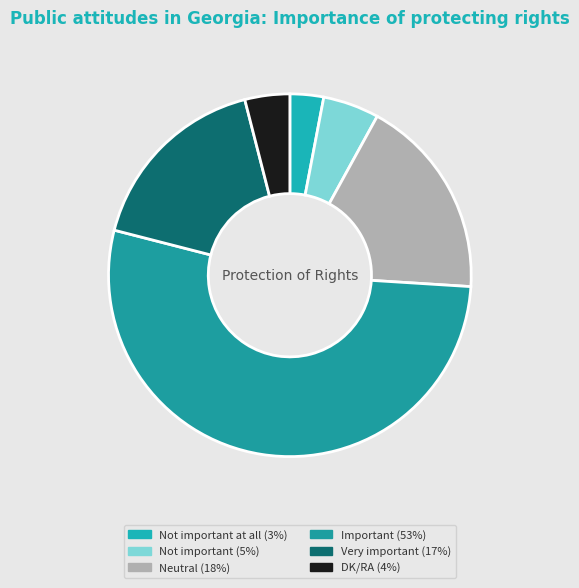

How many segments does this pie chart have?

6